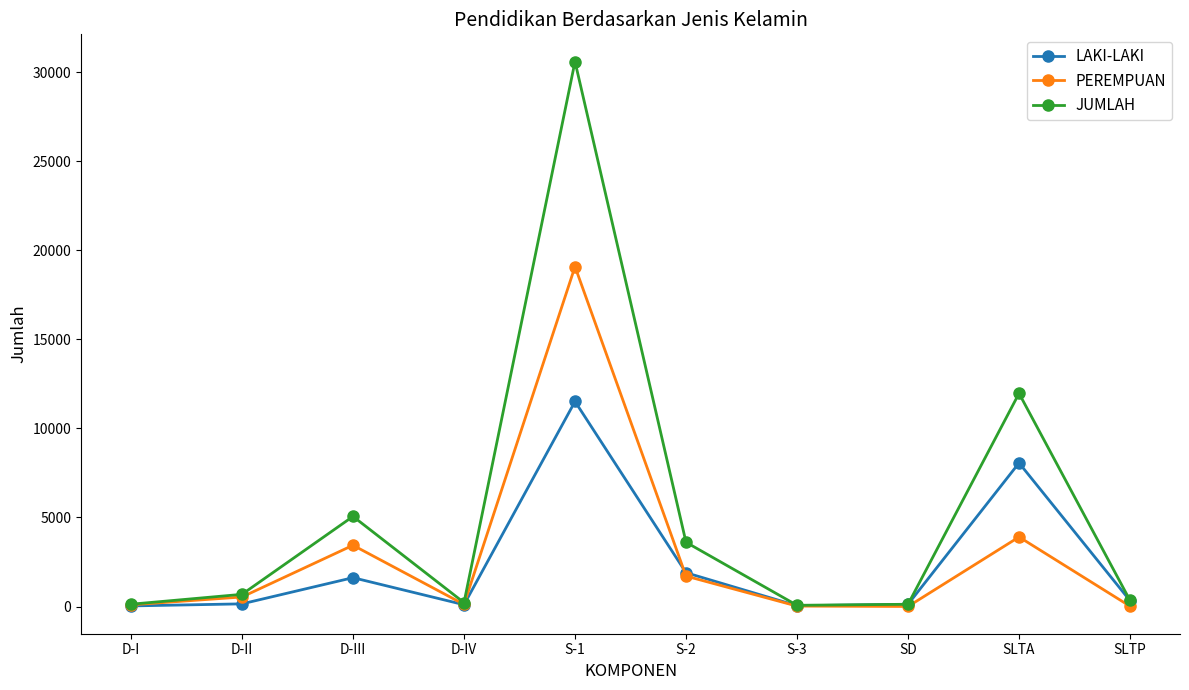

True or false: PEREMPUAN has more than 2 interior local peaks.

True